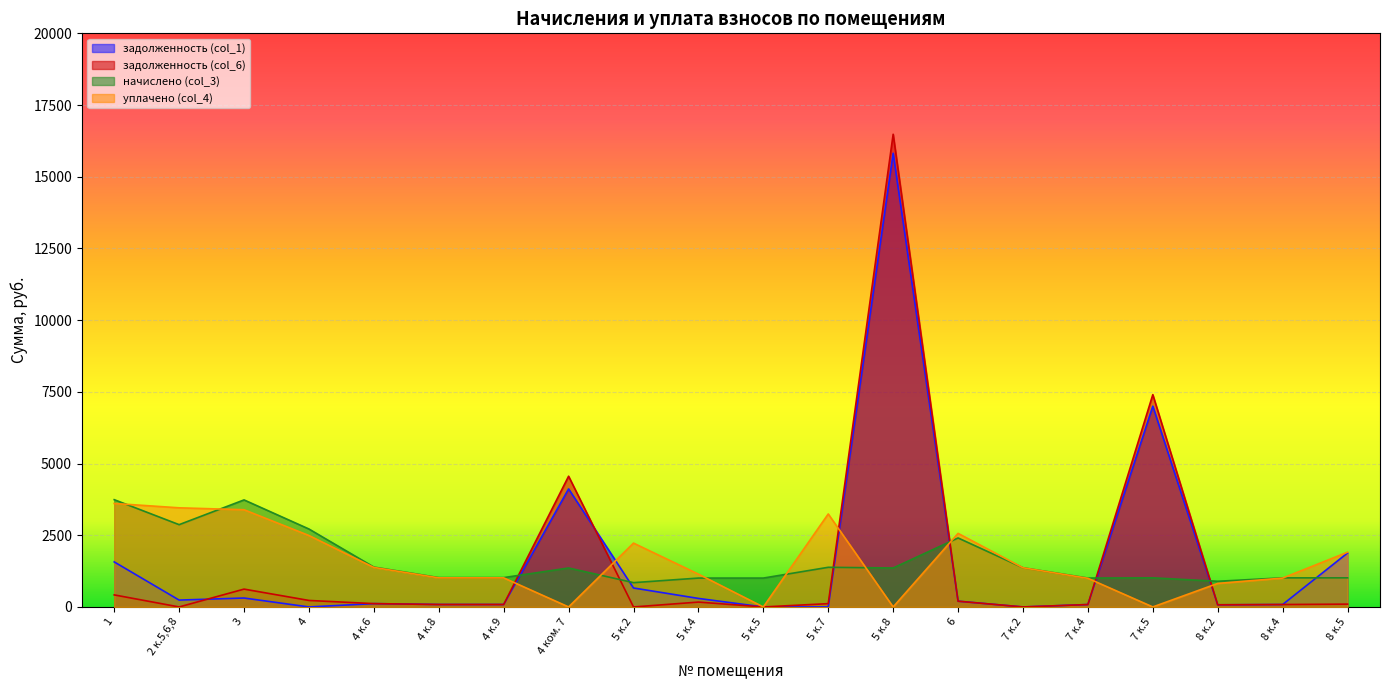

What is the label of the 3rd point from the left?

3